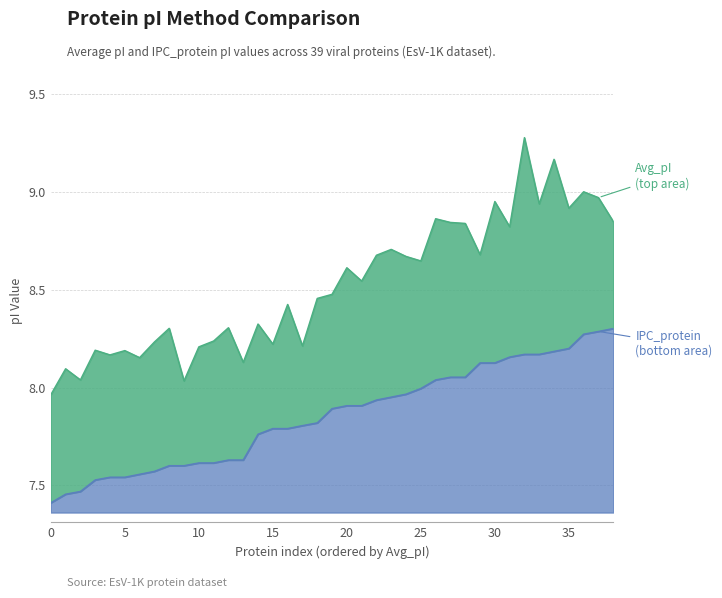

Is it true that IPC_protein equals 12.7 at 29?

False